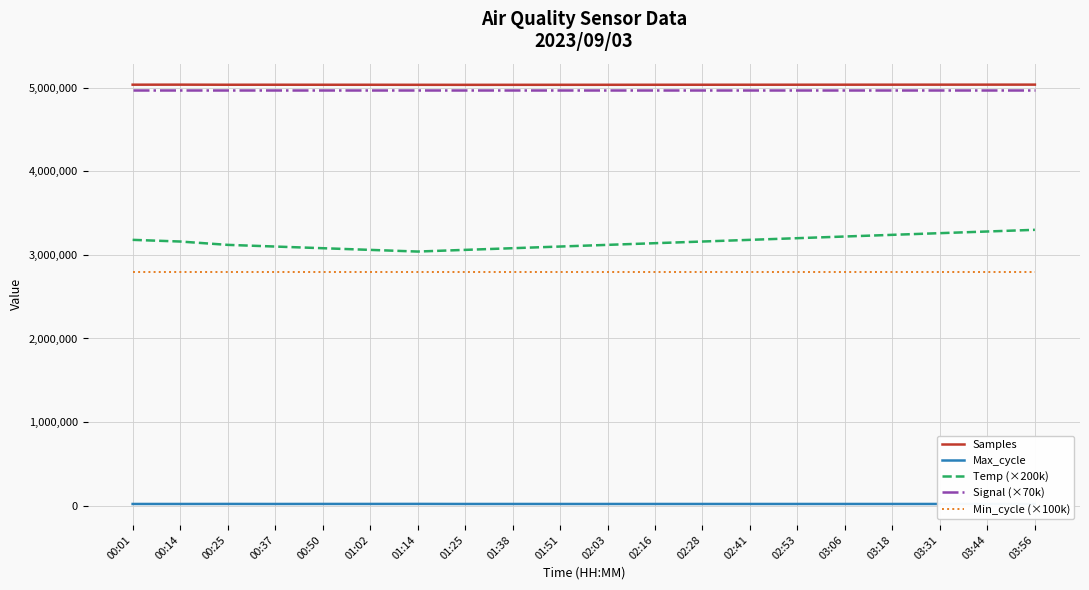

What is the spread (max minus min) of values at 03:18?

5016280.0